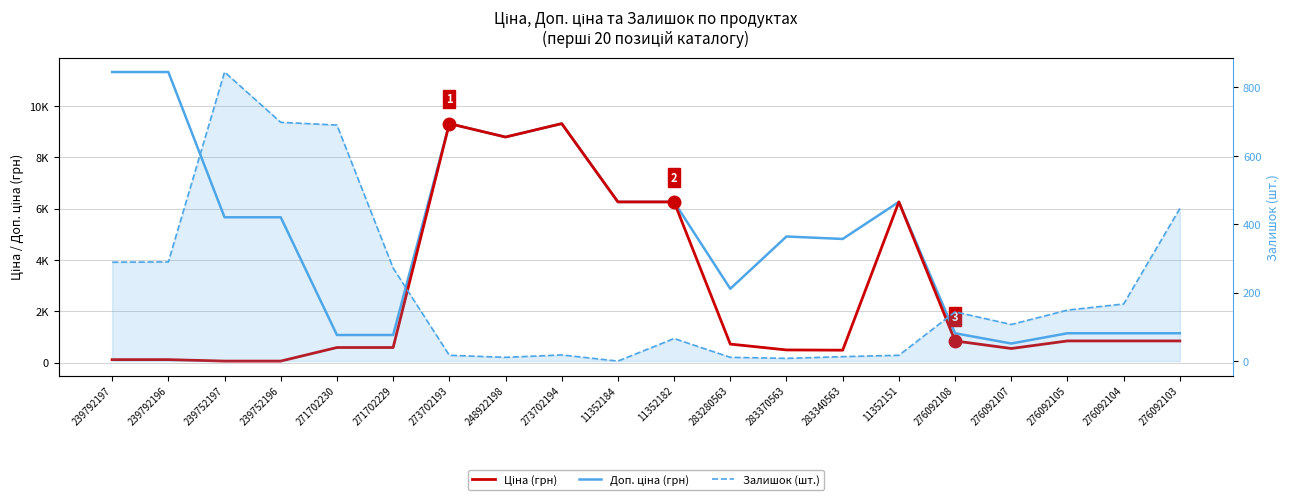

How many interior local peaks does the Доп. ціна (грн) series have?

4